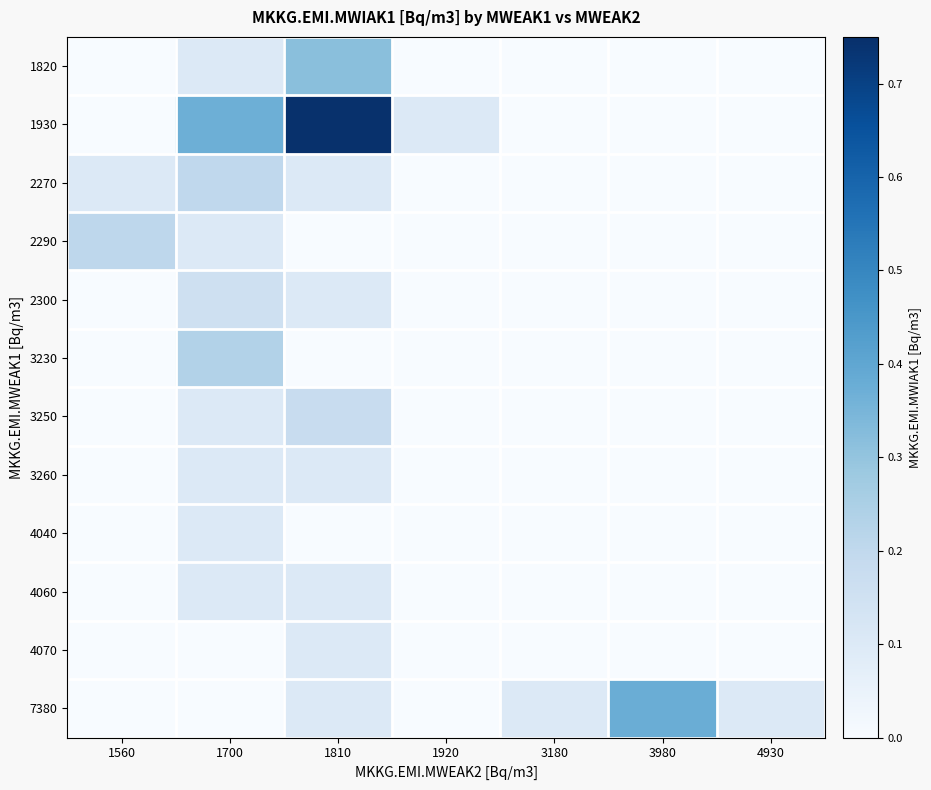

Between 1700 and 1920, which series saw the biggest shift?

1930